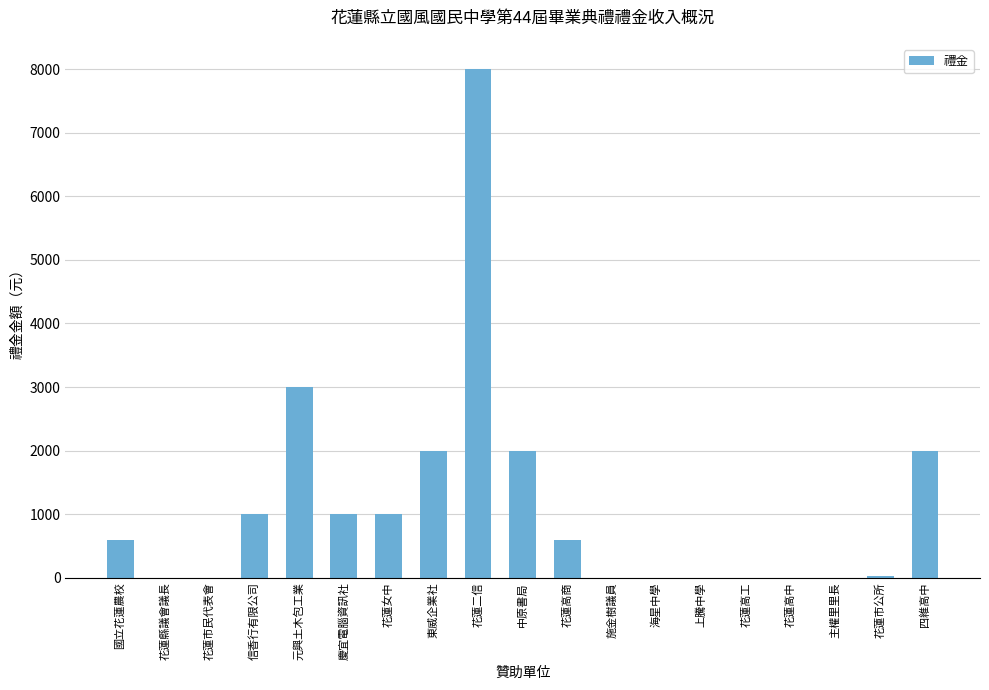

Which has a higher value, 花蓮高工 or 東威企業社?

東威企業社